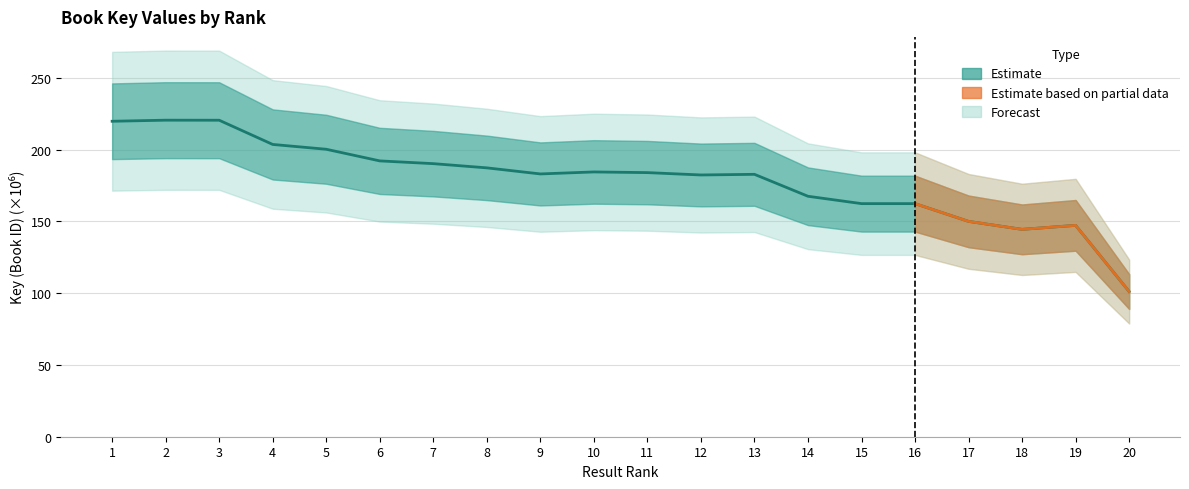

Rank the categories by value from highest to lowest.

2, 3, 1, 4, 5, 6, 7, 8, 10, 11, 9, 13, 12, 14, 15, 16, 17, 19, 18, 20